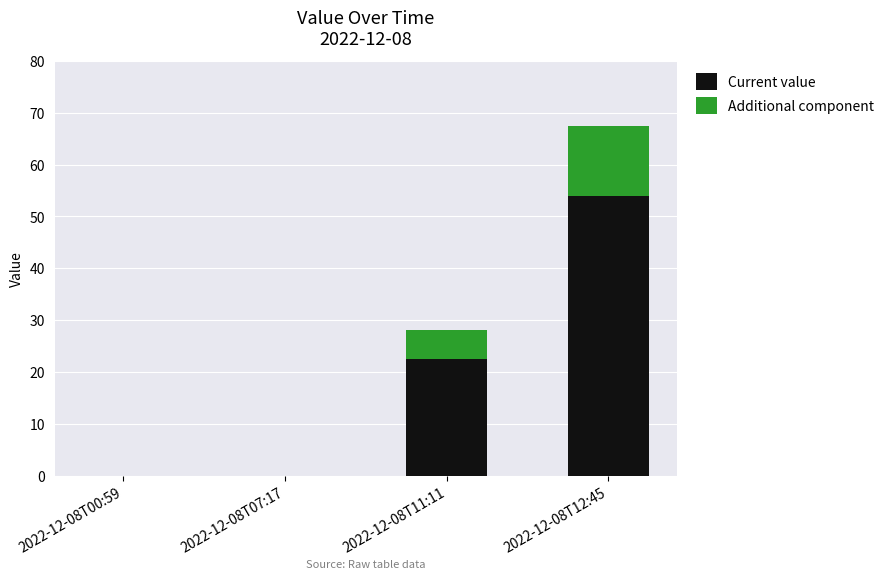

How many data points in Current value are above 22?

2